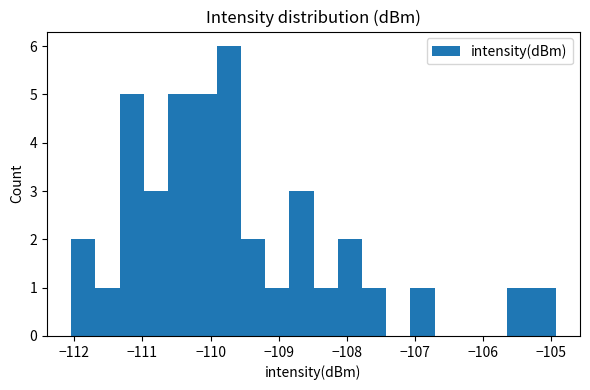

Around what value on the x-axis is the tallest bar? Give the approximate position of its centre, as read against the axis.

-109.7